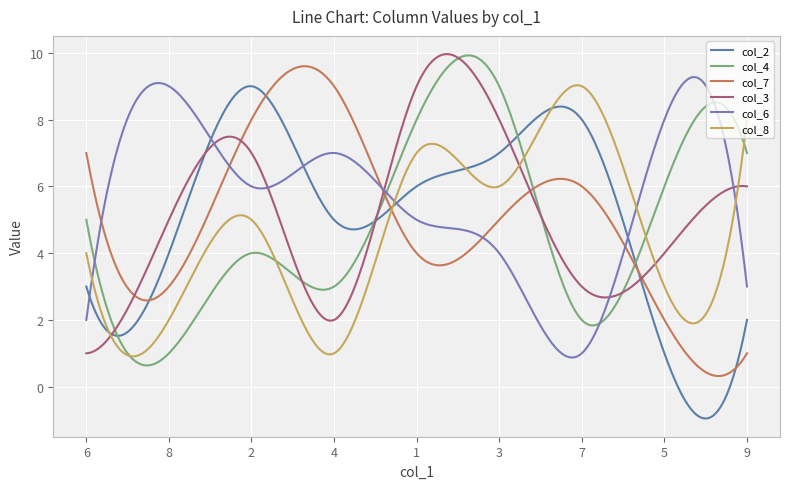

Where is the first local minimum for col_6?

2